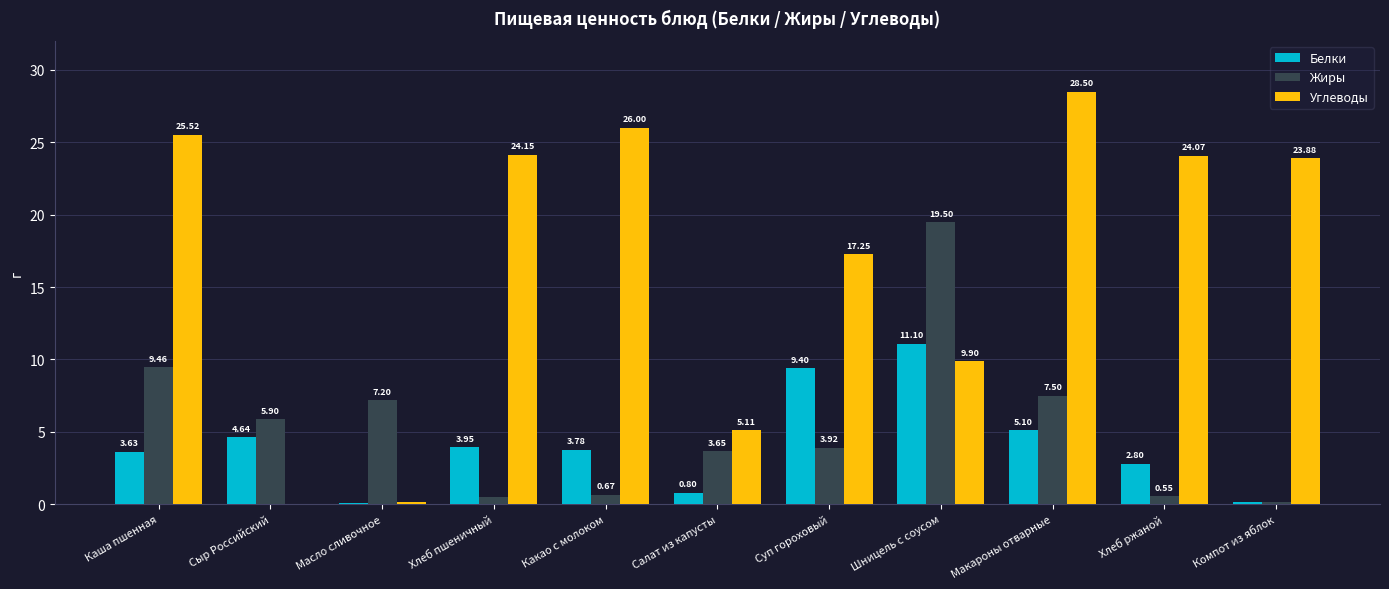

What is the sum of all Углеводы values?

184.5